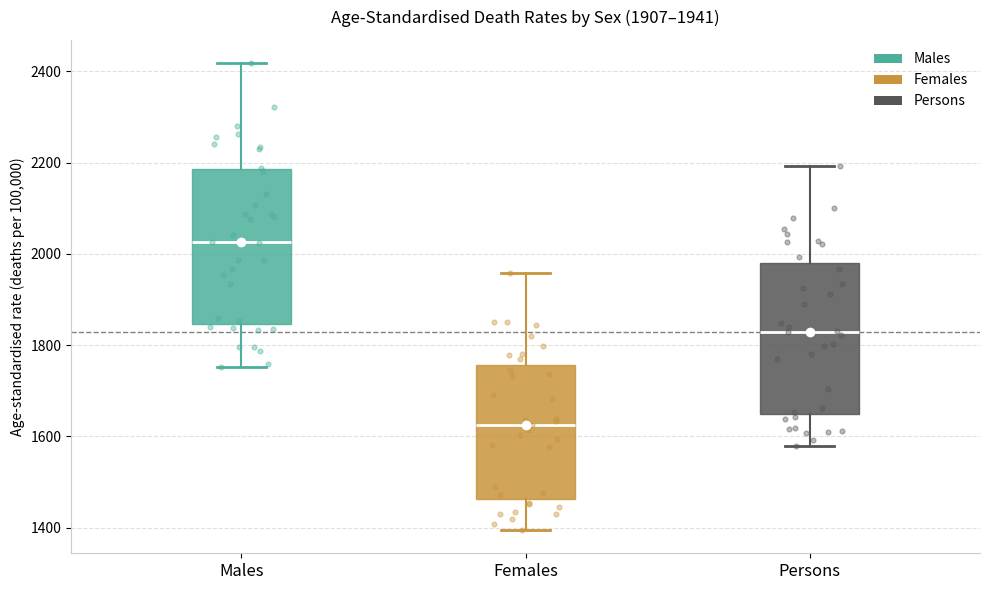

Which box has the highest median line?

Males